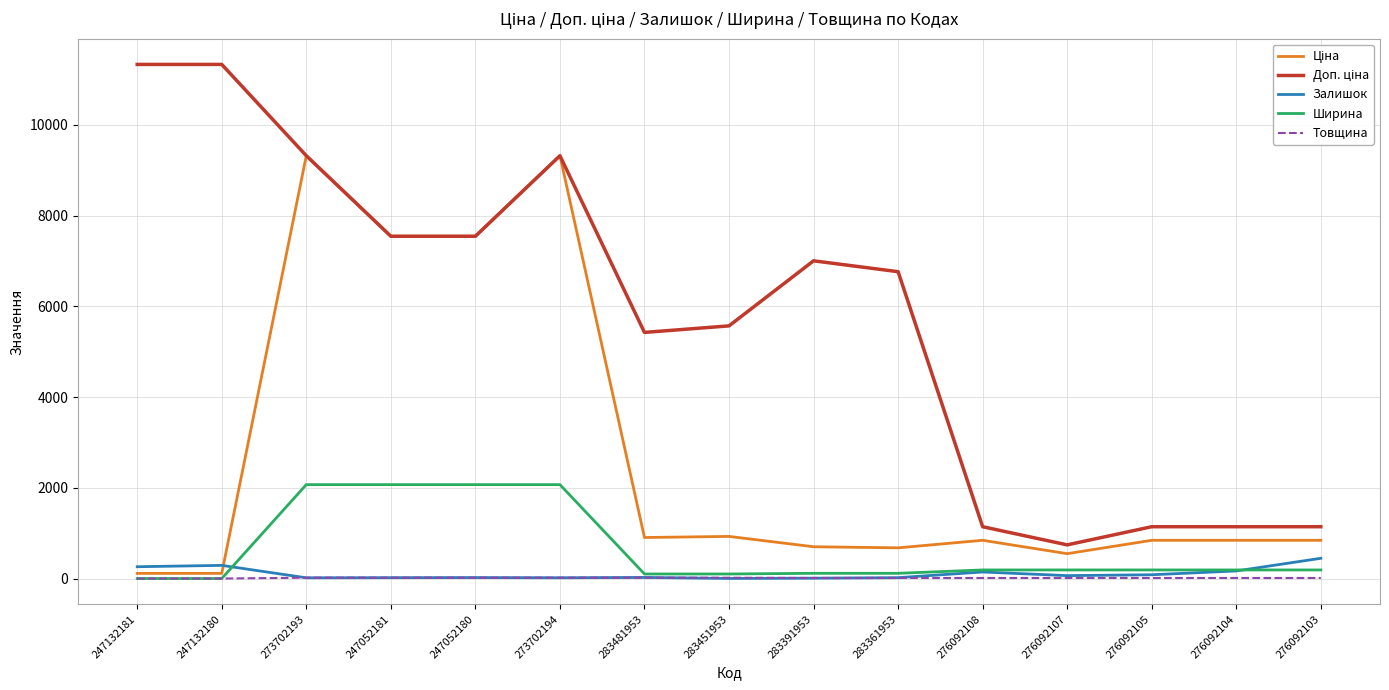

Is this an area chart (filled region under the line)?

No